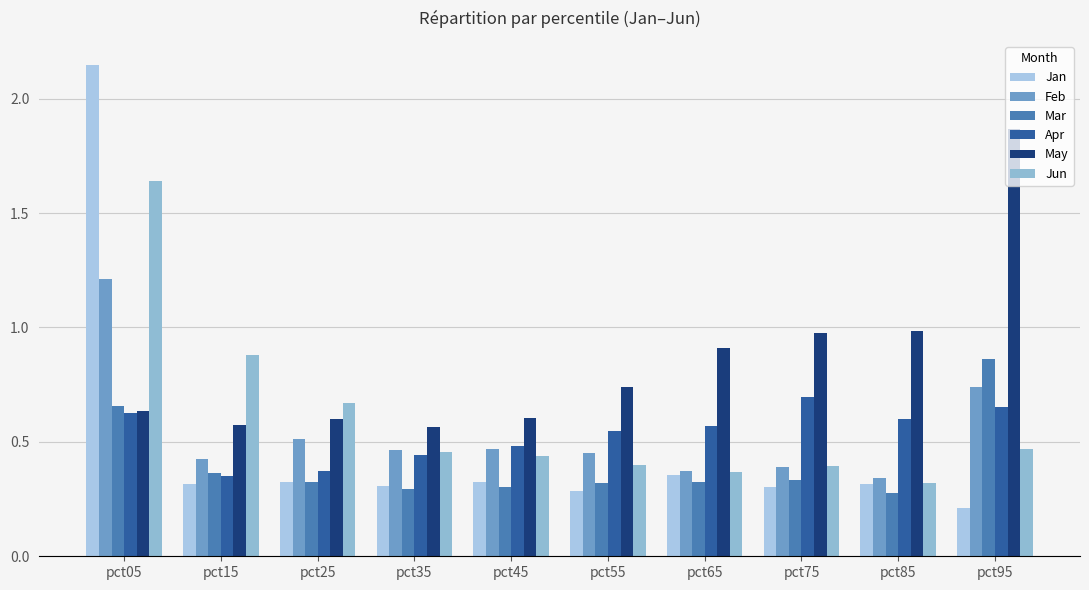

Reading left to right, extract all data points from this chart.

Jan: pct05=2.1	pct15=0.3	pct25=0.3	pct35=0.3	pct45=0.3	pct55=0.3	pct65=0.4	pct75=0.3	pct85=0.3	pct95=0.2
Feb: pct05=1.2	pct15=0.4	pct25=0.5	pct35=0.5	pct45=0.5	pct55=0.4	pct65=0.4	pct75=0.4	pct85=0.3	pct95=0.7
Mar: pct05=0.7	pct15=0.4	pct25=0.3	pct35=0.3	pct45=0.3	pct55=0.3	pct65=0.3	pct75=0.3	pct85=0.3	pct95=0.9
Apr: pct05=0.6	pct15=0.4	pct25=0.4	pct35=0.4	pct45=0.5	pct55=0.5	pct65=0.6	pct75=0.7	pct85=0.6	pct95=0.7
May: pct05=0.6	pct15=0.6	pct25=0.6	pct35=0.6	pct45=0.6	pct55=0.7	pct65=0.9	pct75=1.0	pct85=1.0	pct95=1.9
Jun: pct05=1.6	pct15=0.9	pct25=0.7	pct35=0.5	pct45=0.4	pct55=0.4	pct65=0.4	pct75=0.4	pct85=0.3	pct95=0.5